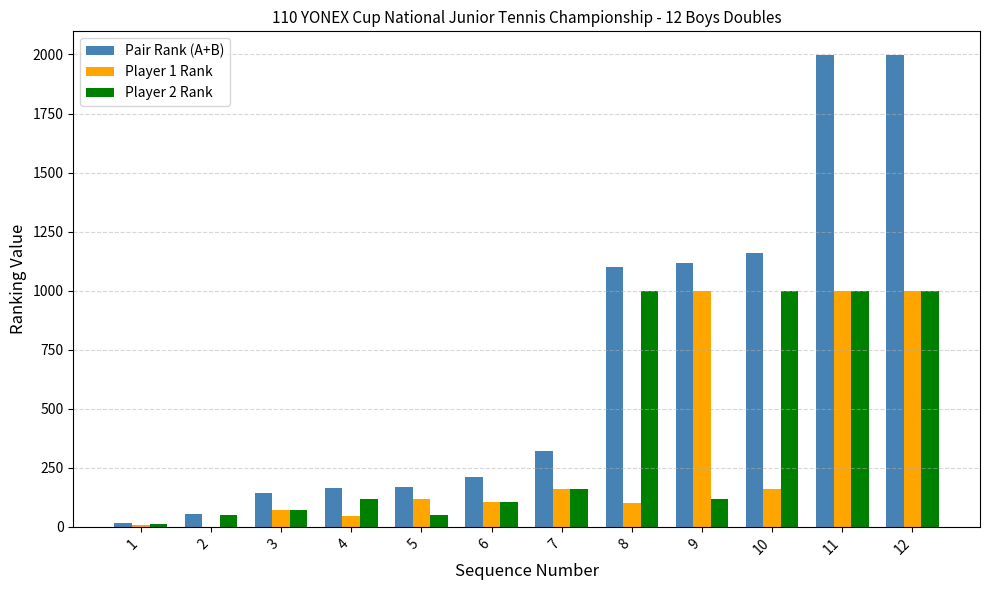

True or false: Pair Rank (A+B) has a value of 1998 at 11.

True